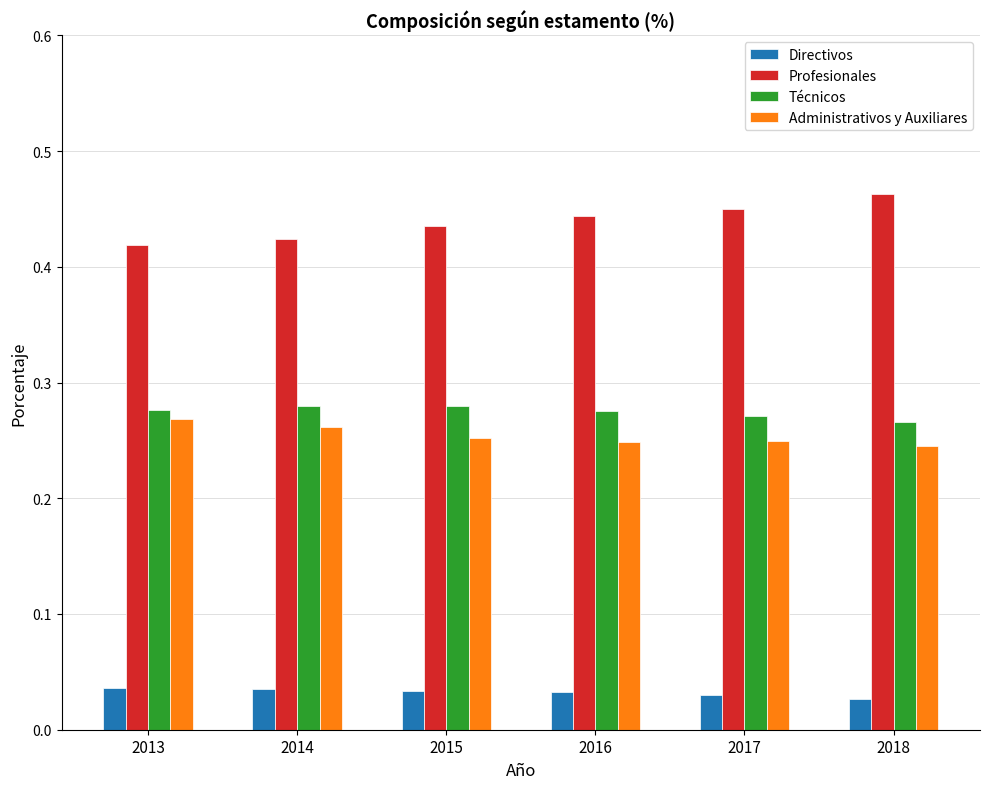

Rank the series at 2017 from lowest to highest value.

Directivos, Administrativos y Auxiliares, Técnicos, Profesionales